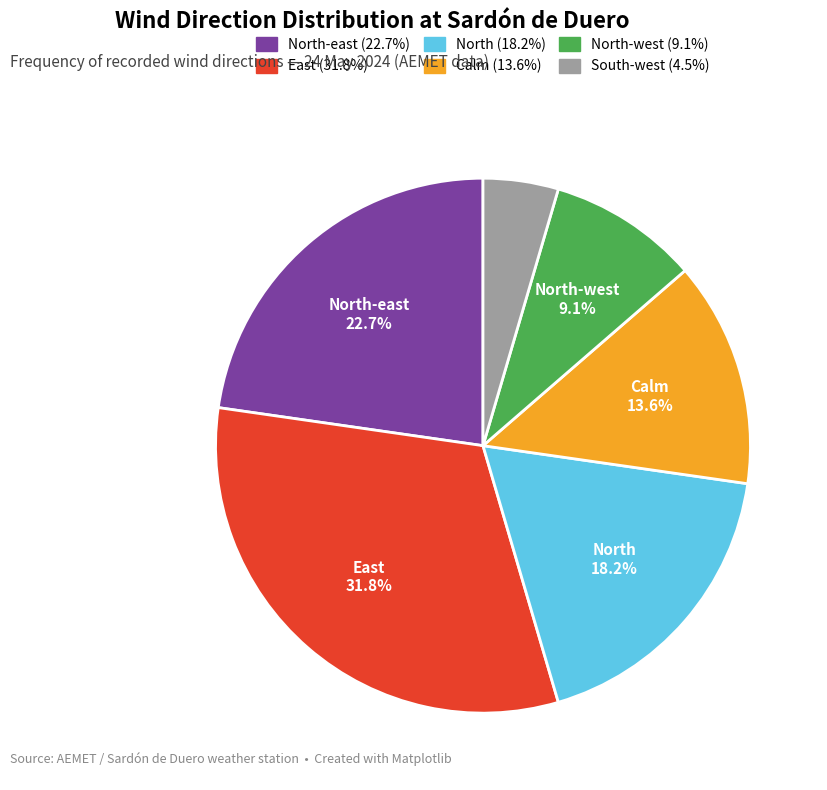

Is there a majority slice in this chart?

No